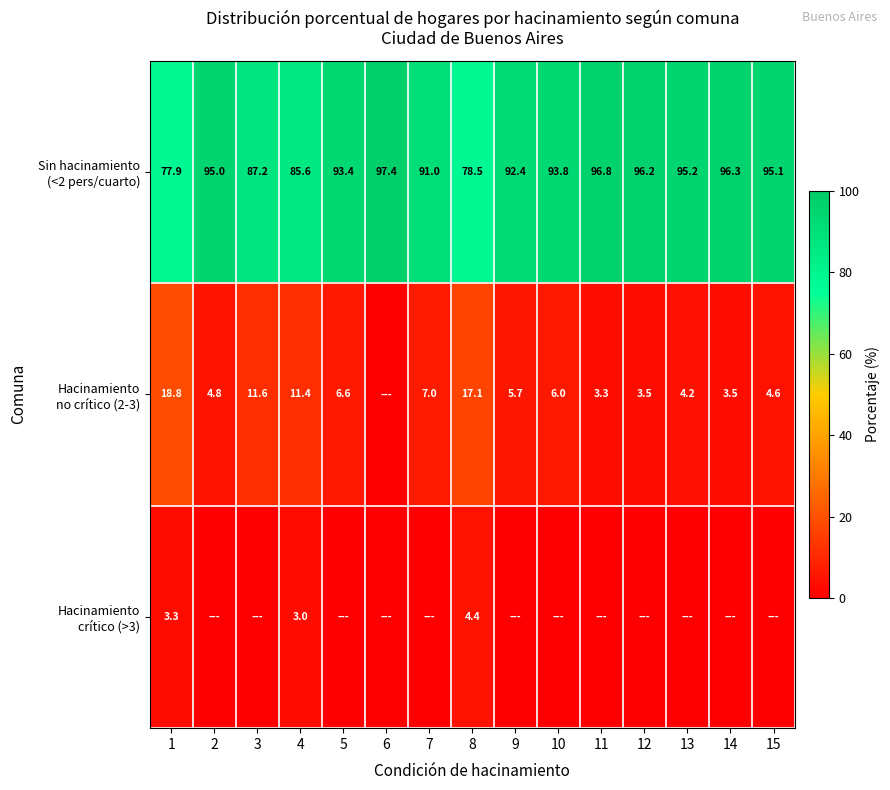

What is the spread (max minus min) of values at 4?

82.6